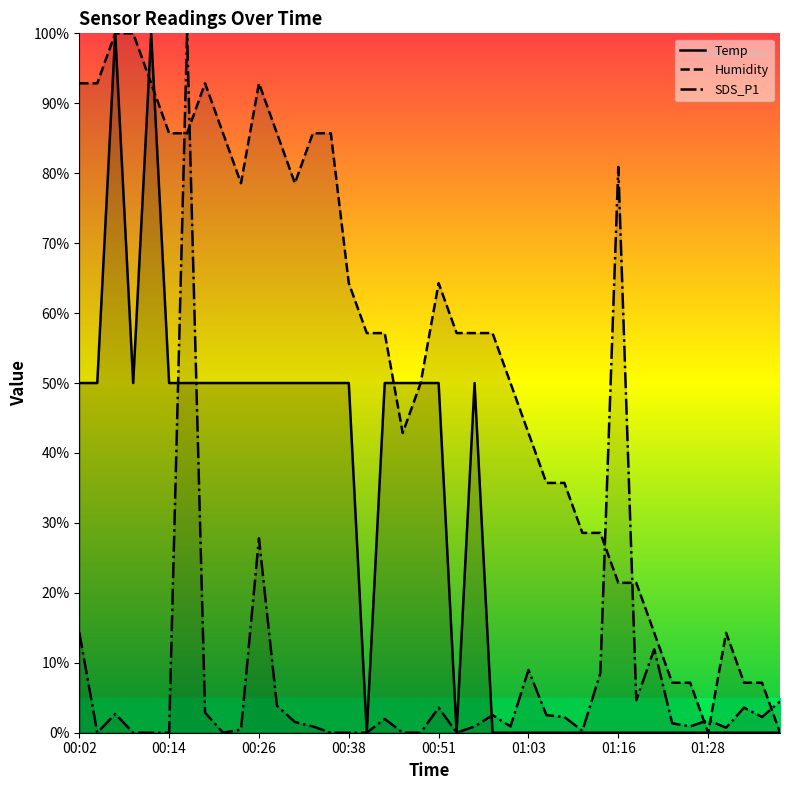

What is the difference between the highest and lowest values at 8?

85.7